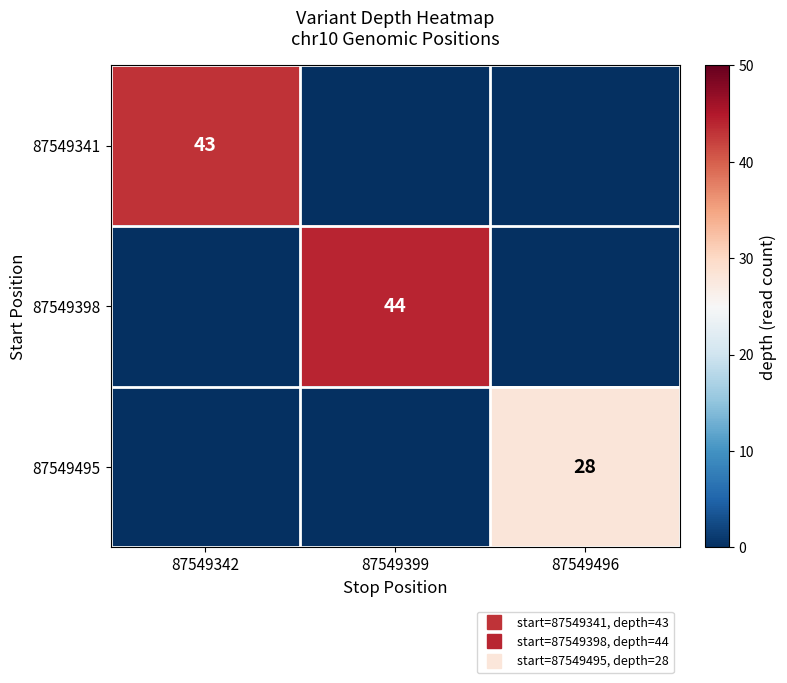

How many series are shown in this chart?

3